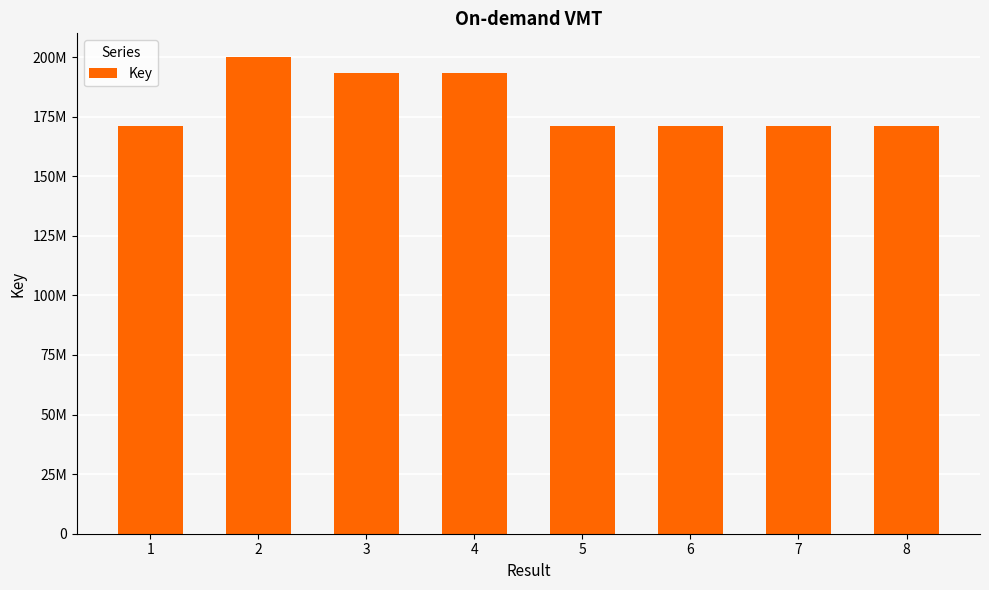

Are the bars horizontal?

No